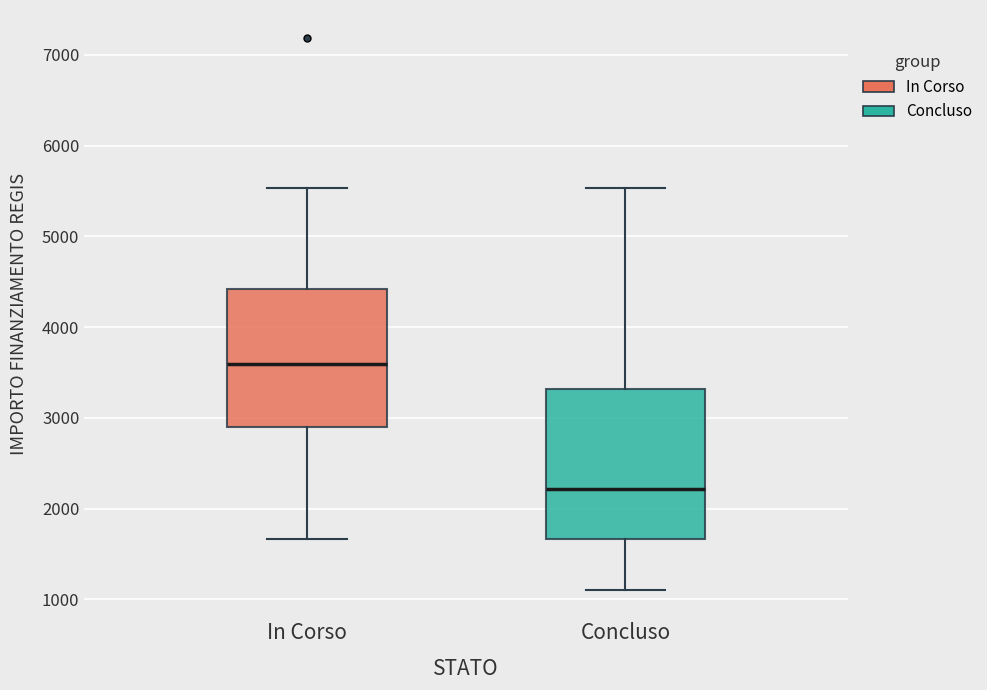

Comparing the boxes themselves (not the whiskers), which one is the tallest?

Concluso